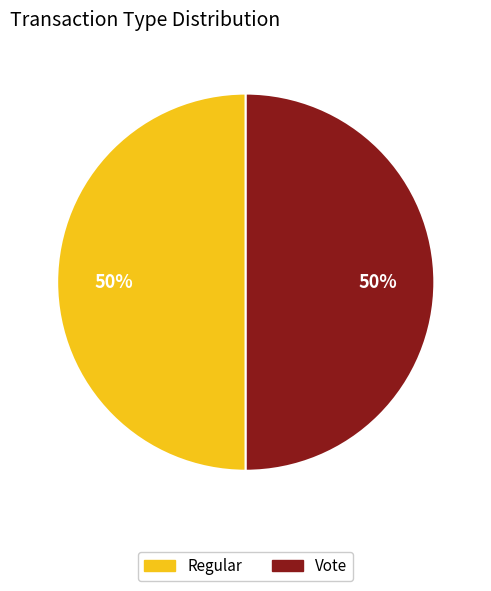

Count the number of slices in the pie.

2